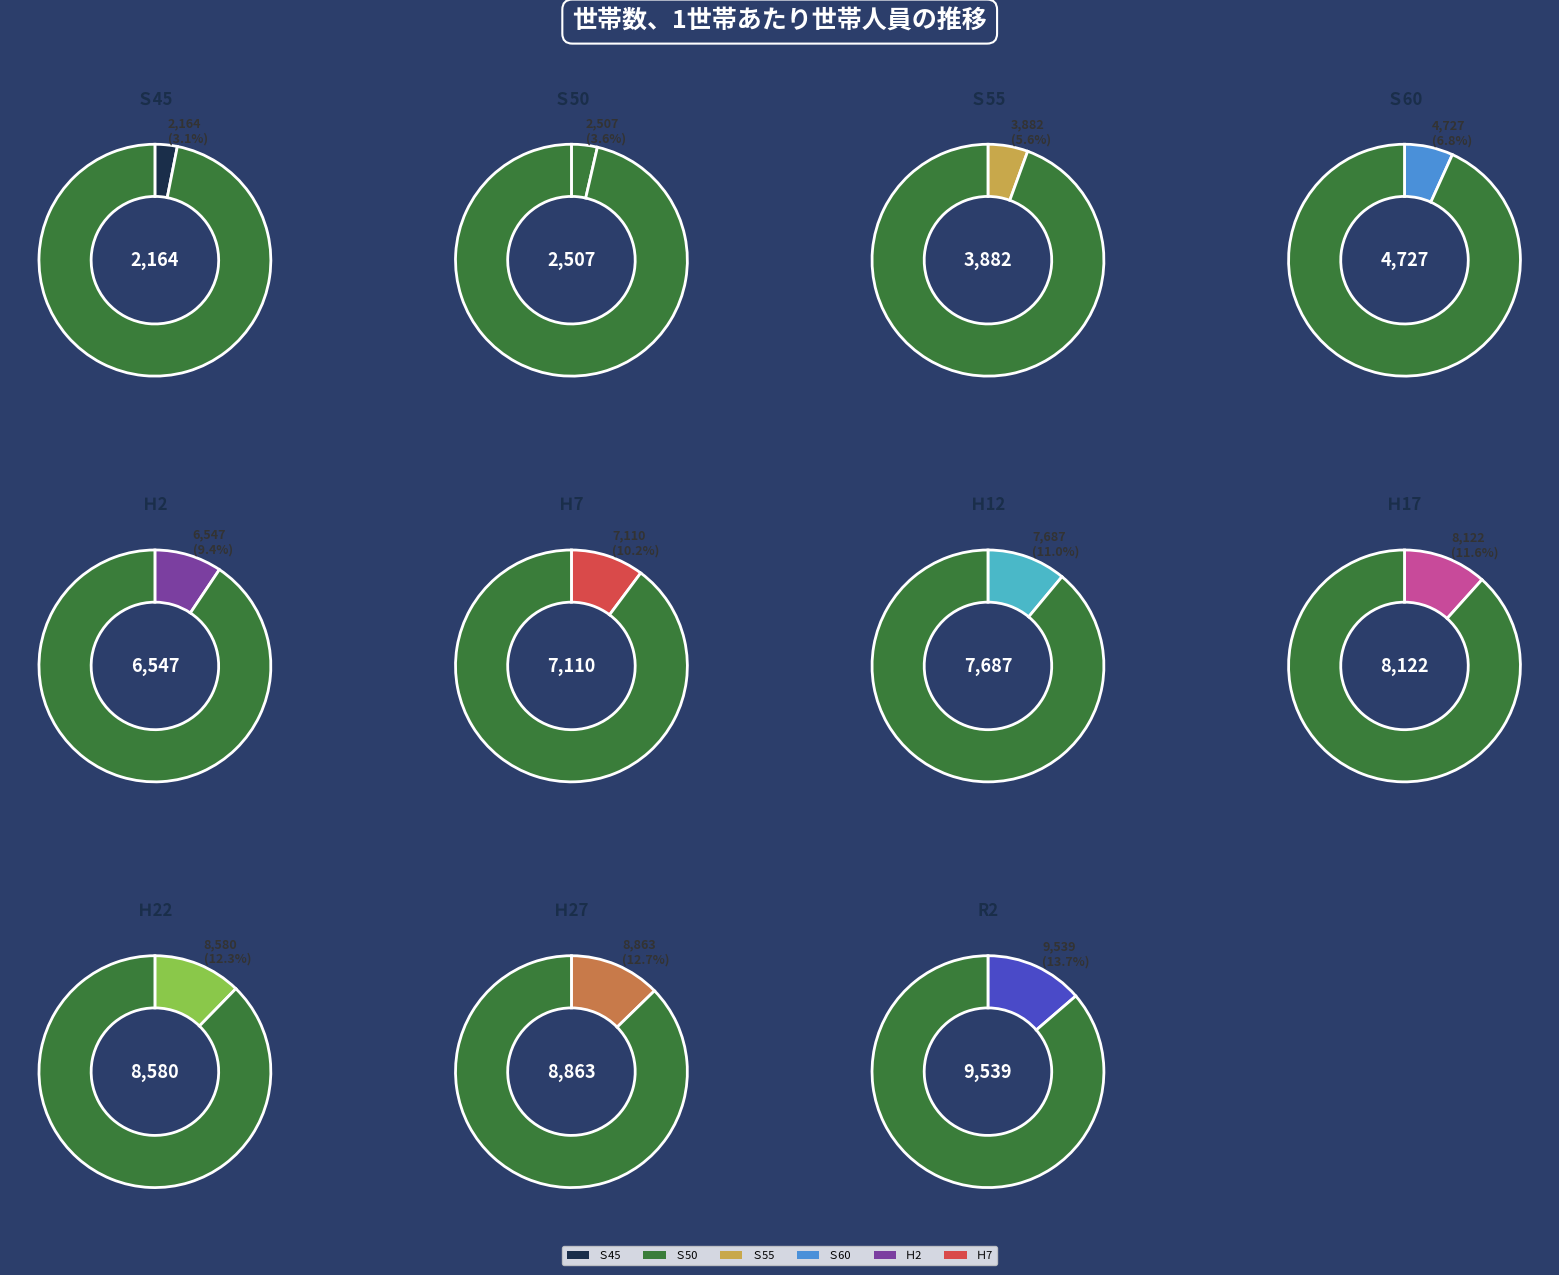

To the nearest percent, what portion does Ｈ12 represent?

11%